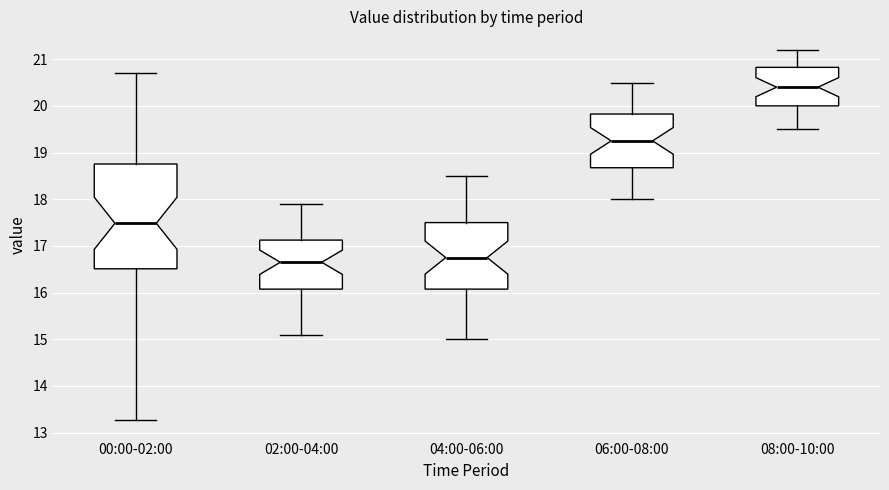

Reading left to right, transcribe this box plot: for each box, give where its median line is, the range the box spans, and where its two whiskers end, as read against the y-axis. The values are not printed on the chart, so give them approximately, as read against the axis.

00:00-02:00: median 17.5, box 16.5 to 18.8, whiskers 13.3 to 20.7
02:00-04:00: median 16.7, box 16.1 to 17.1, whiskers 15.1 to 17.9
04:00-06:00: median 16.8, box 16.1 to 17.5, whiskers 15.0 to 18.5
06:00-08:00: median 19.3, box 18.7 to 19.8, whiskers 18.0 to 20.5
08:00-10:00: median 20.4, box 20.0 to 20.8, whiskers 19.5 to 21.2